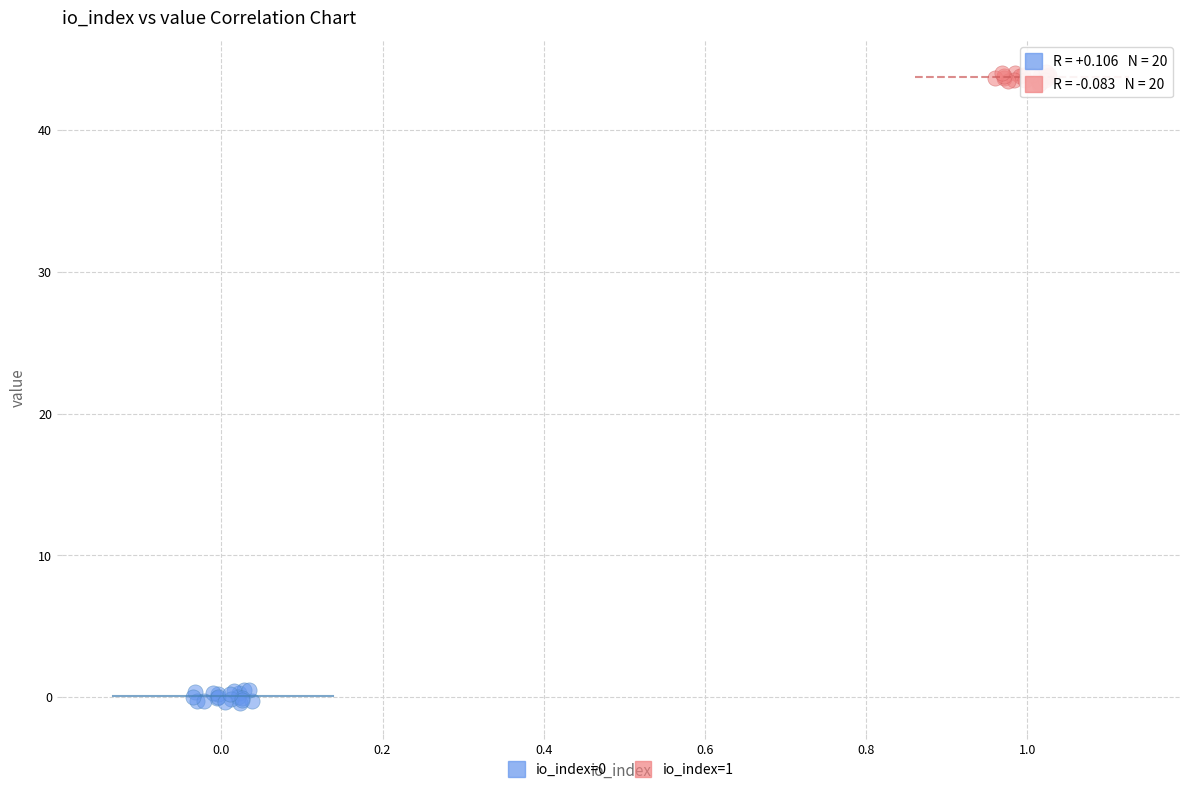

Which series contains the highest Y value?

io_index=1